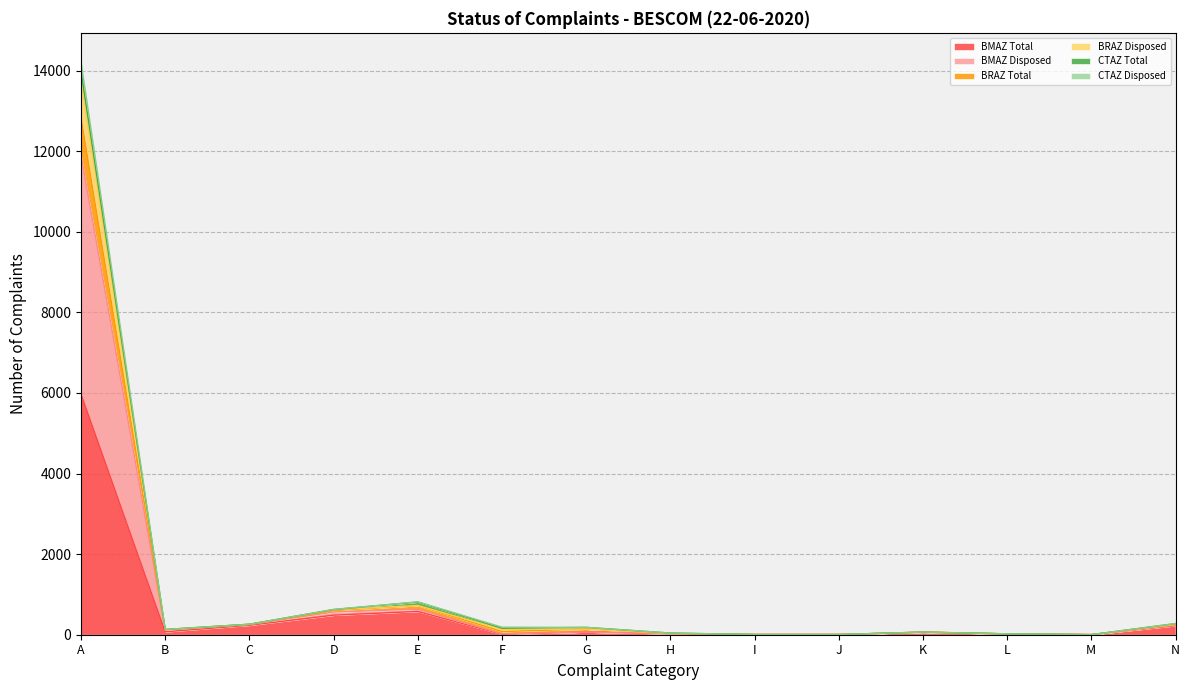

Which has a higher value, M or J?

J